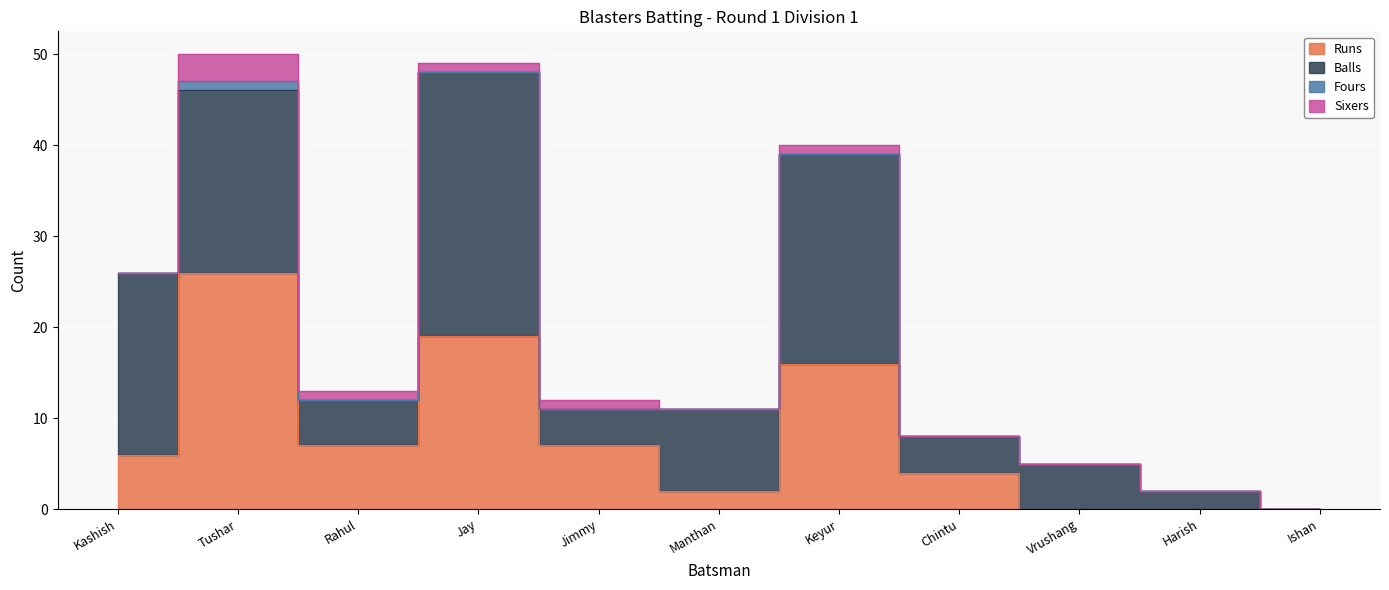

Which series has the largest total across all categories?

Balls